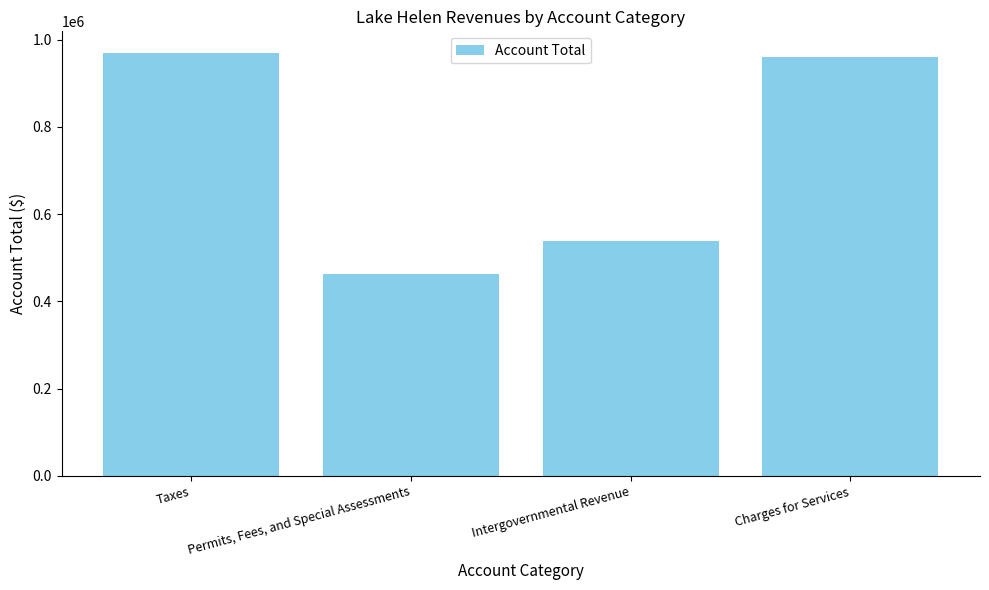

Count the number of categories in the chart.

4